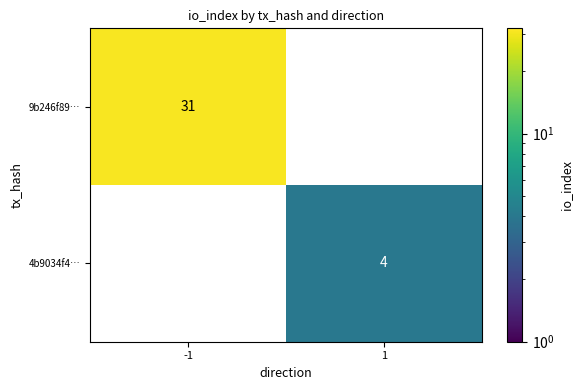

How many distinct data groups are displayed?

2